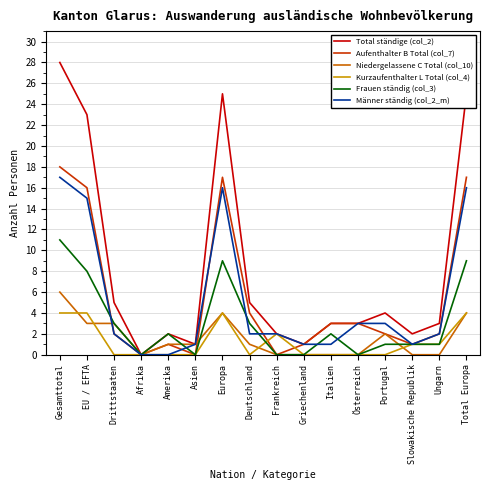

What is the total value across all series at Gesamttotal?

84